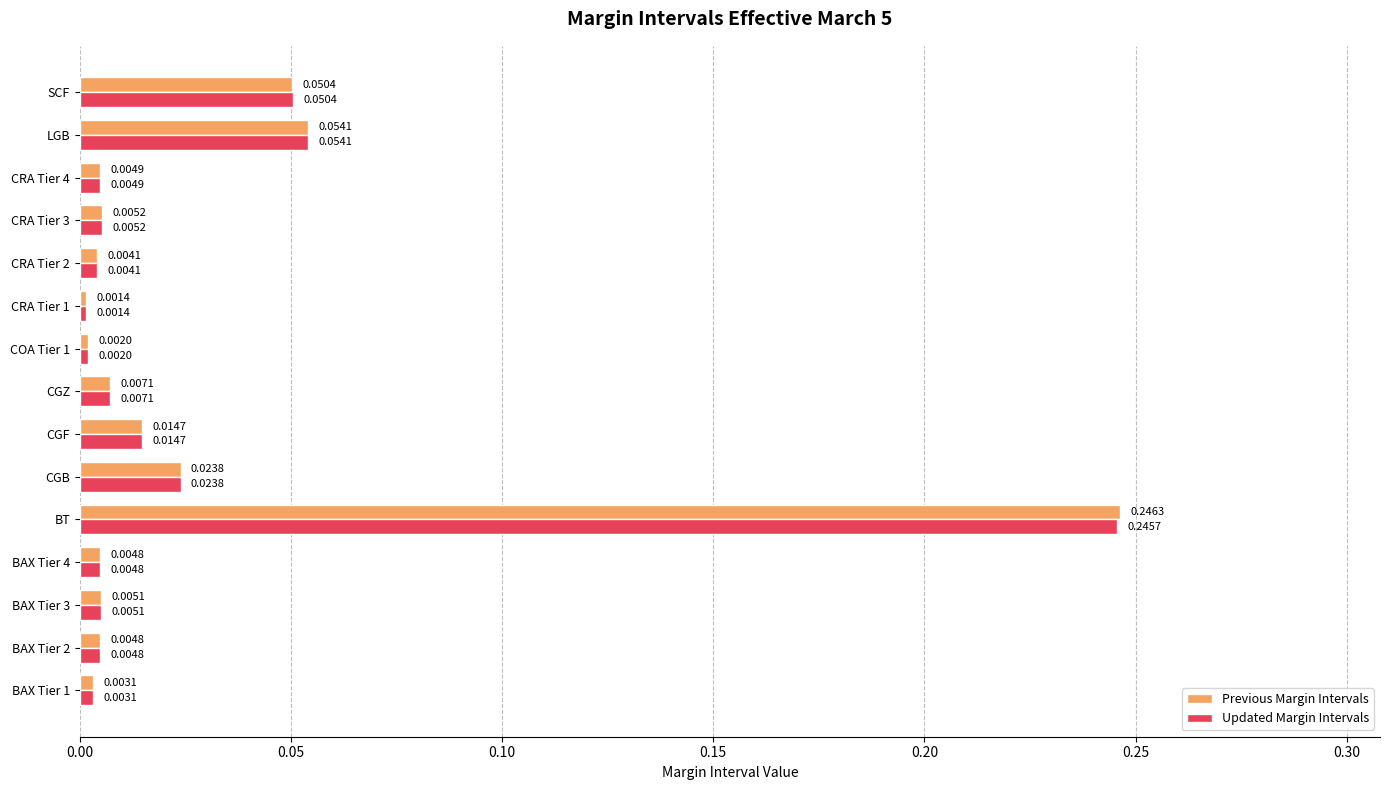

What is the sum of all Updated Margin Intervals values?

0.4